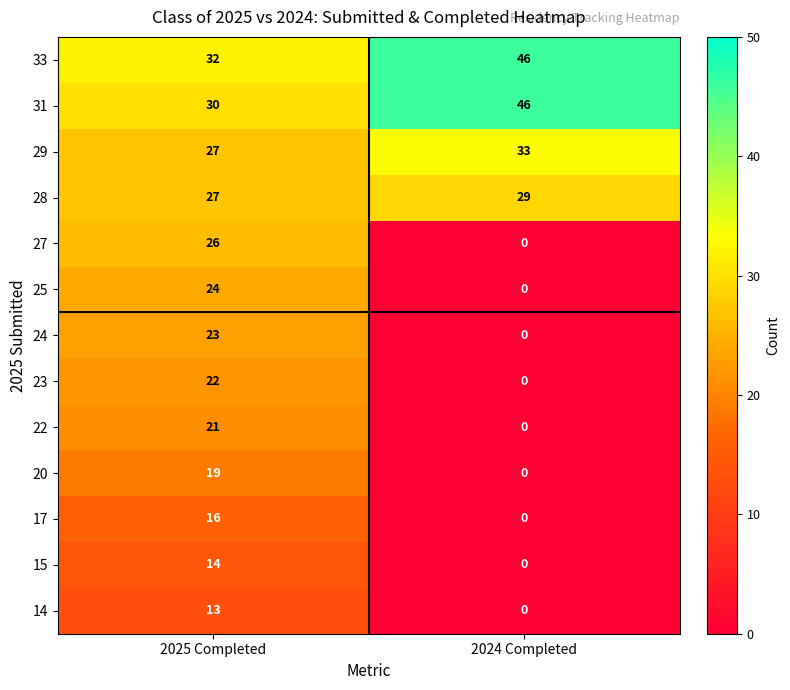

What is the greatest value displayed?

46